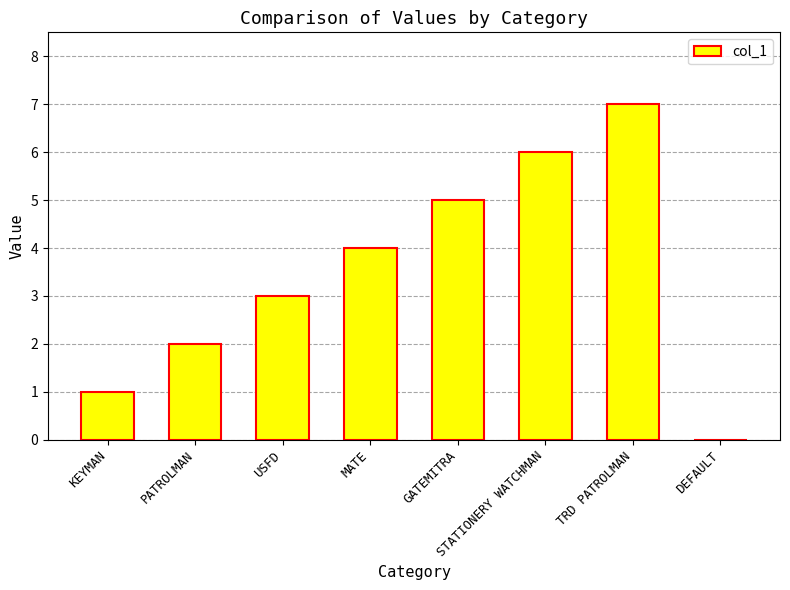

What is the sum of all values?

28